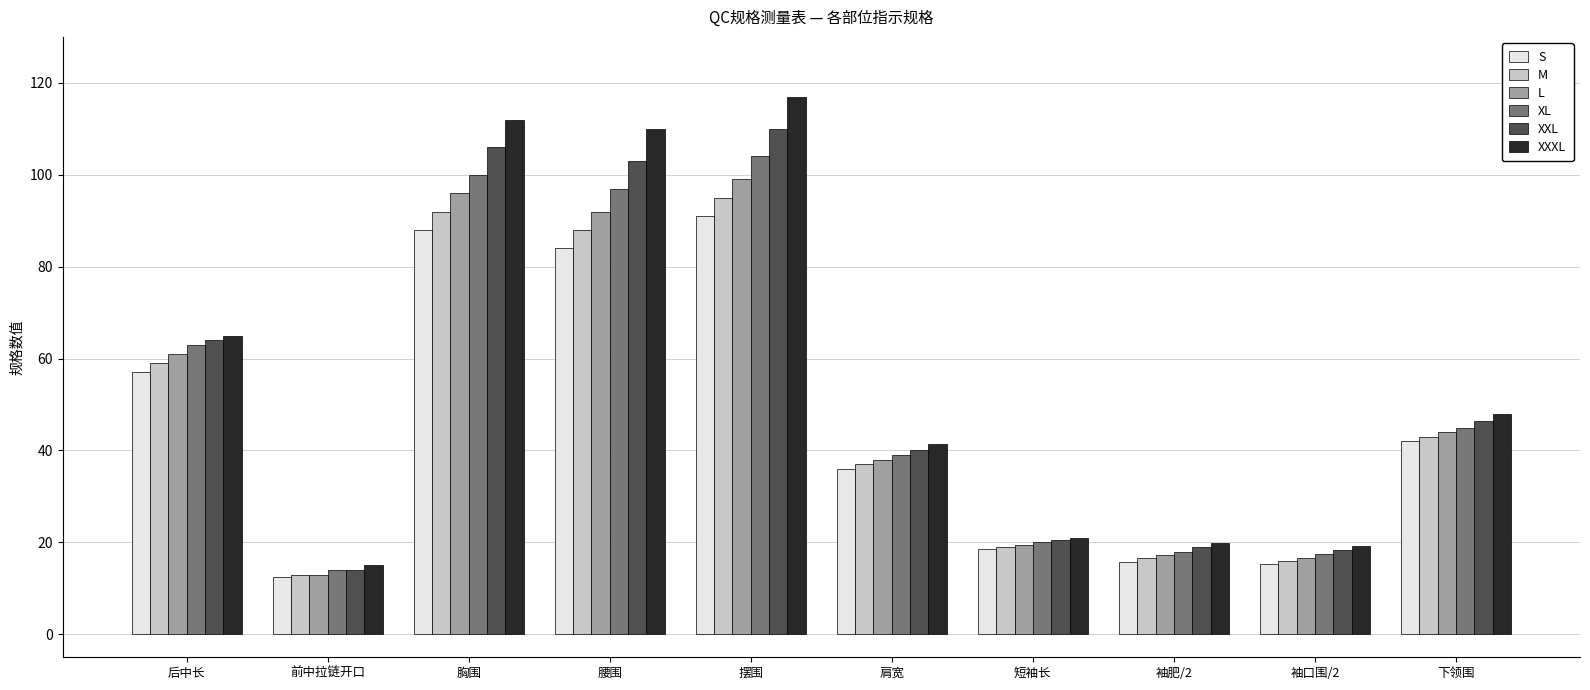

Is the value of L at 胸围 greater than the value of XXXL at 袖口围/2?

Yes